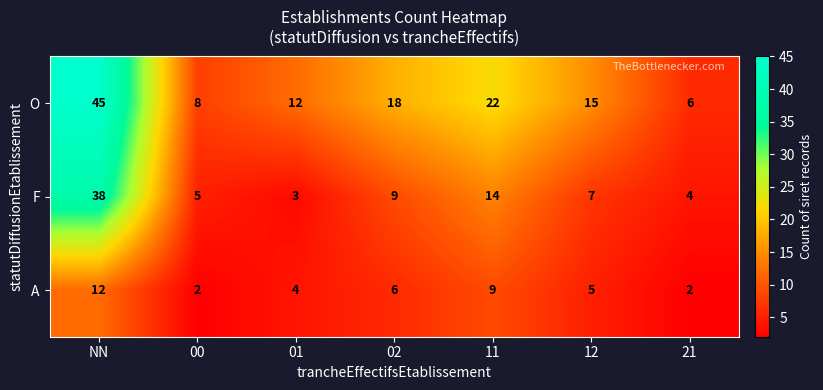

Is the value of O at NN greater than the value of F at 12?

Yes